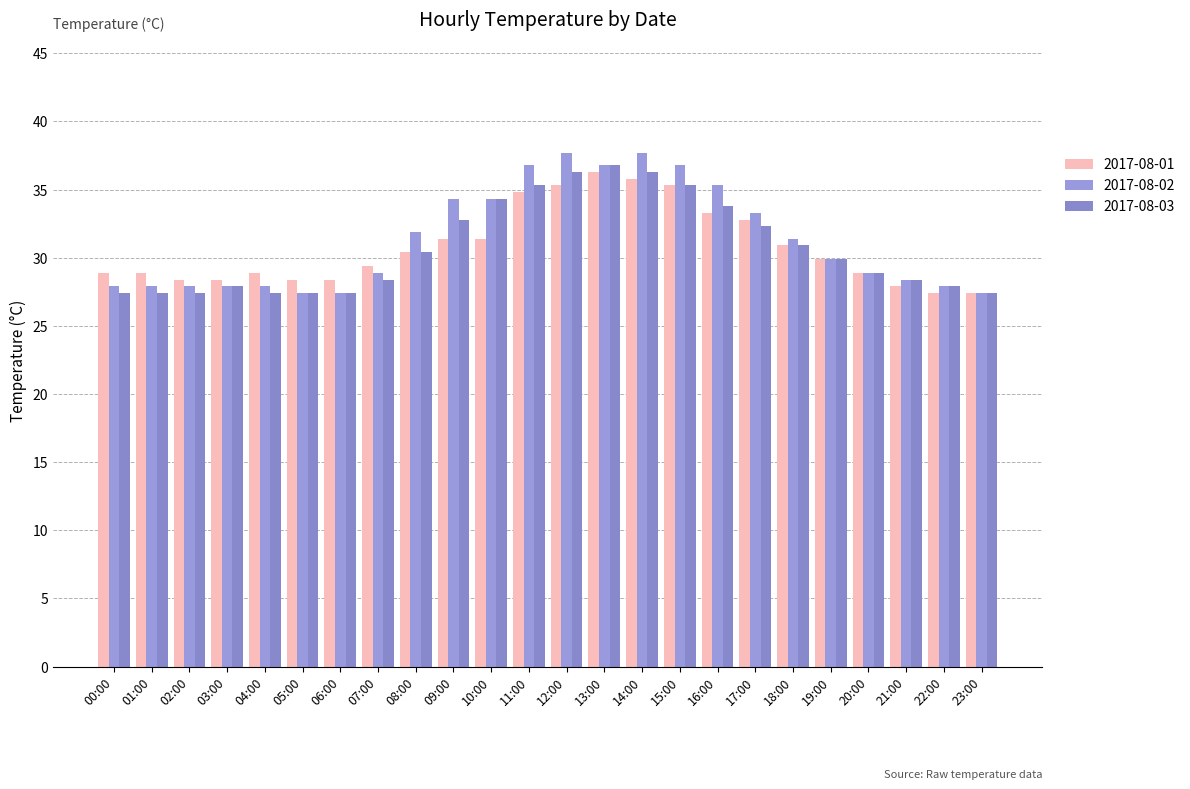

Which label corresponds to the largest value in the chart?

12:00